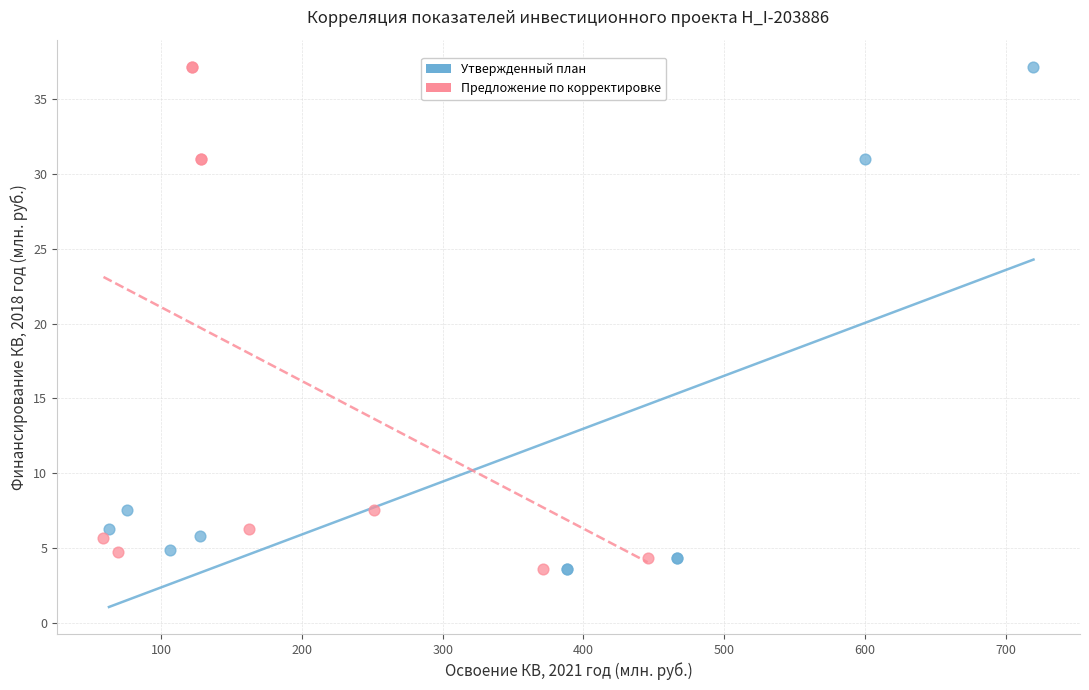

What are all the series names shown in the legend?

Утвержденный план, Предложение по корректировке